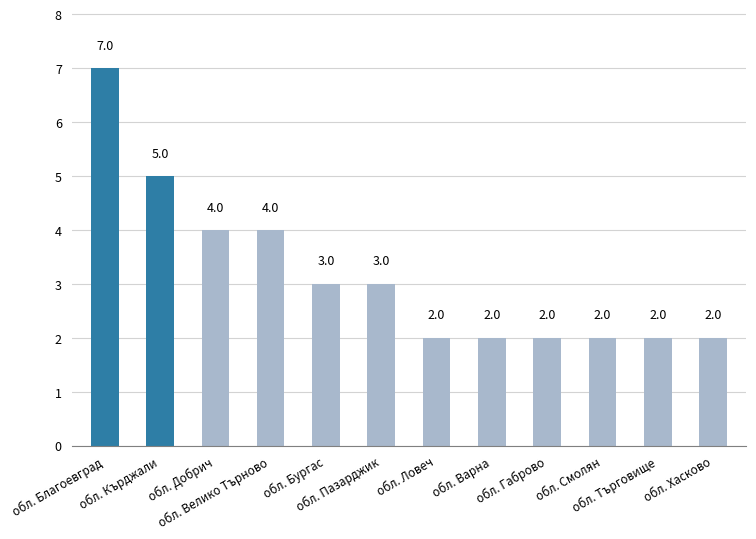

True or false: the data shows 2 at обл. Търговище.

True